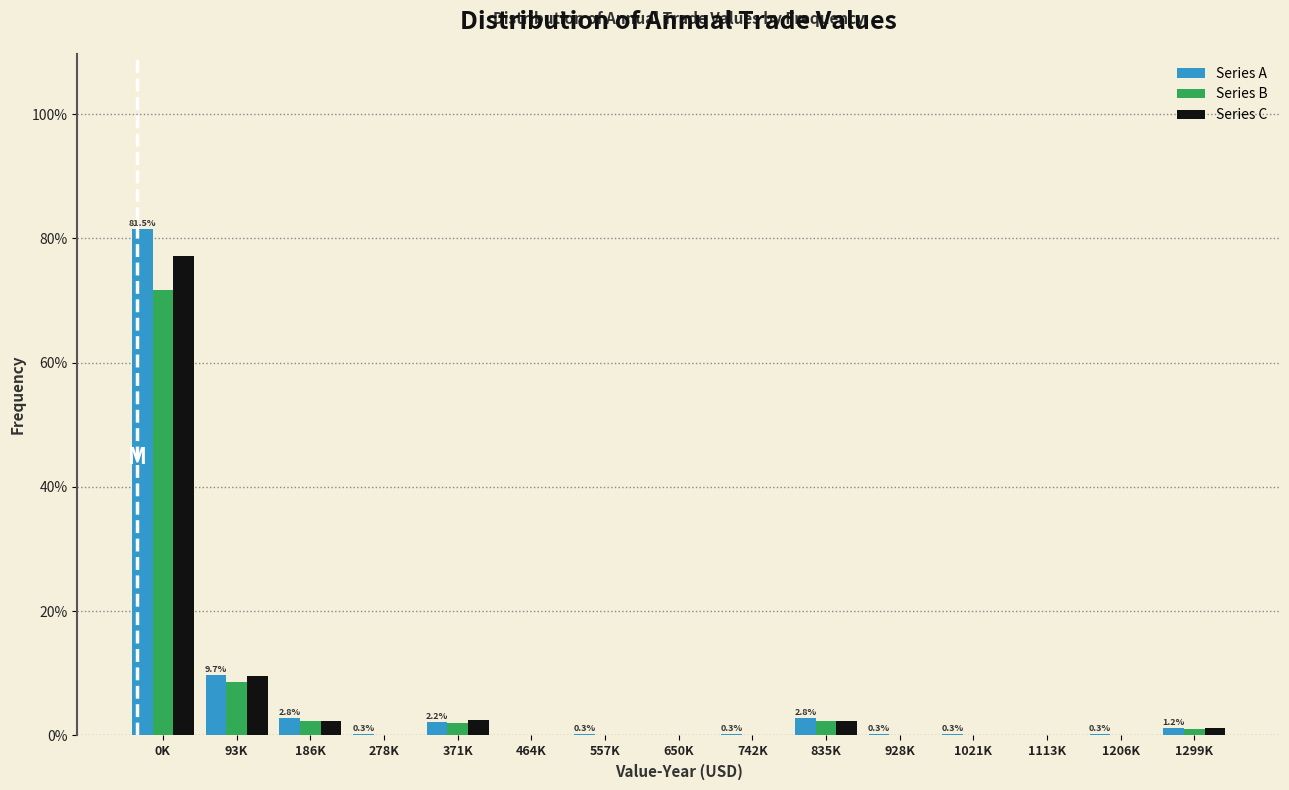

The Series A series shows 6.4 at 93K. True or false?

False